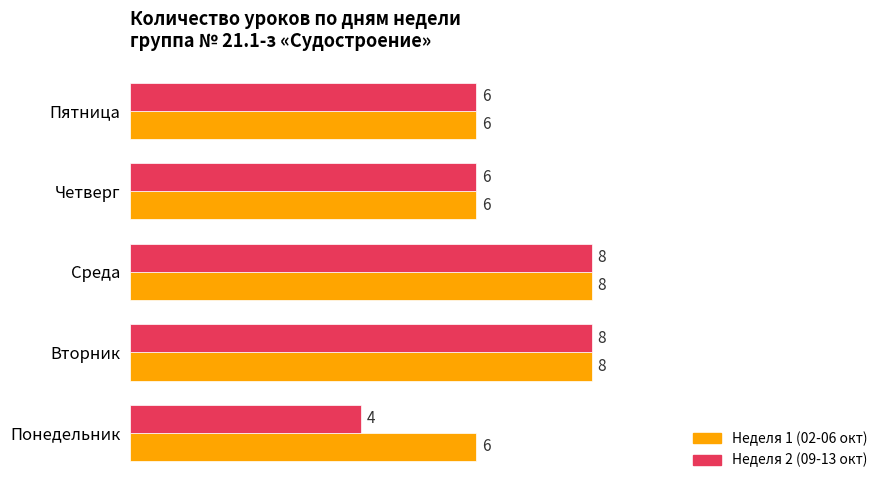

At Понедельник, list the series in order from smallest to largest.

Неделя 2 (09-13 окт), Неделя 1 (02-06 окт)